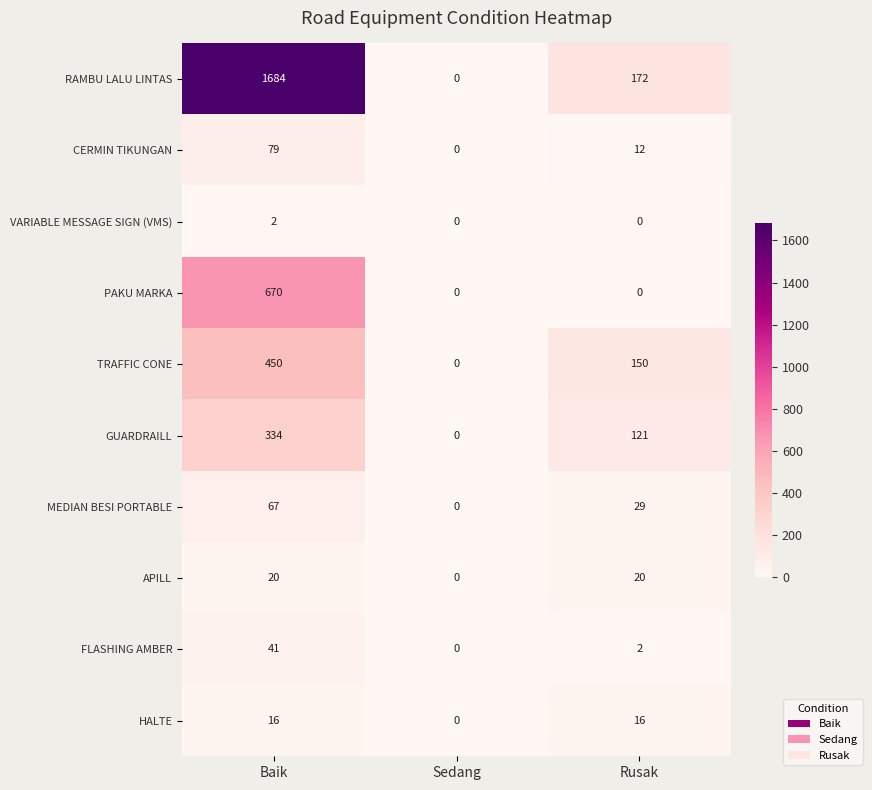

Is the value of PAKU MARKA at Sedang greater than the value of APILL at Rusak?

No